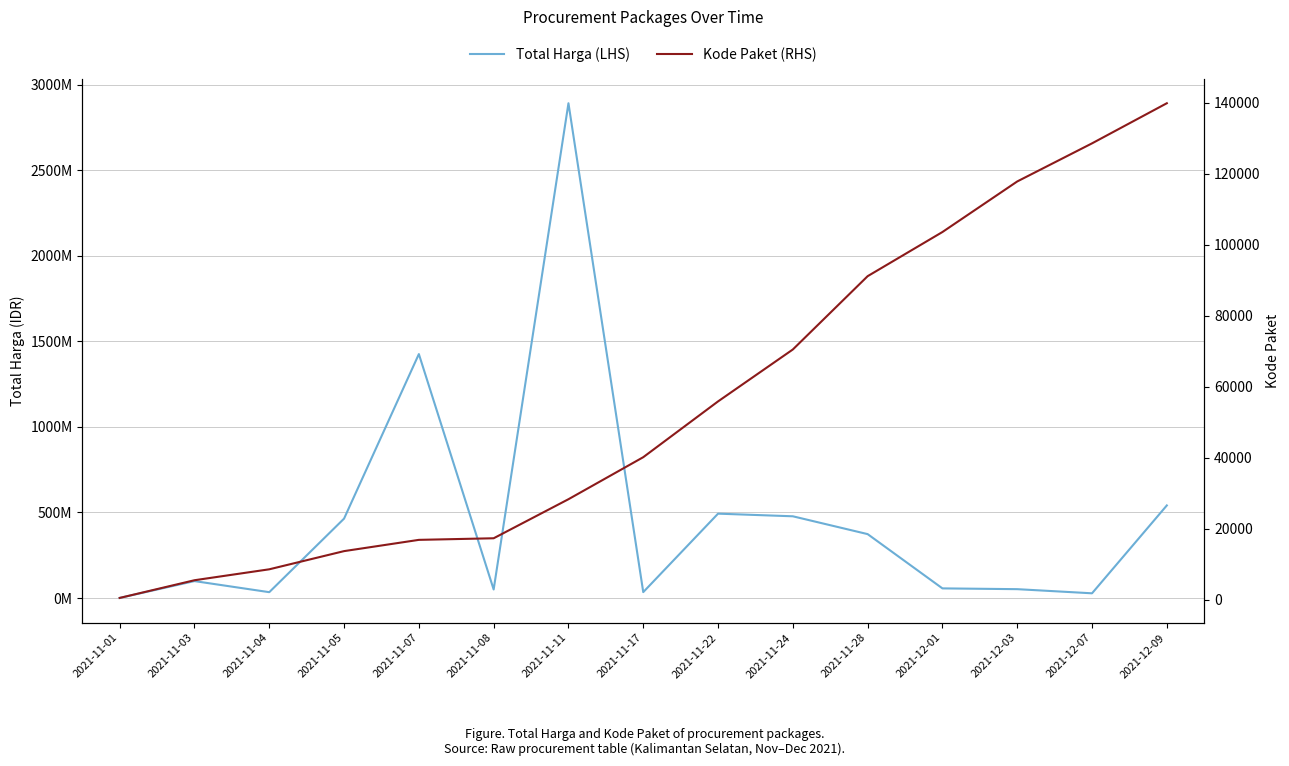

How many data points in Total Harga (LHS) are above 98772570?

7